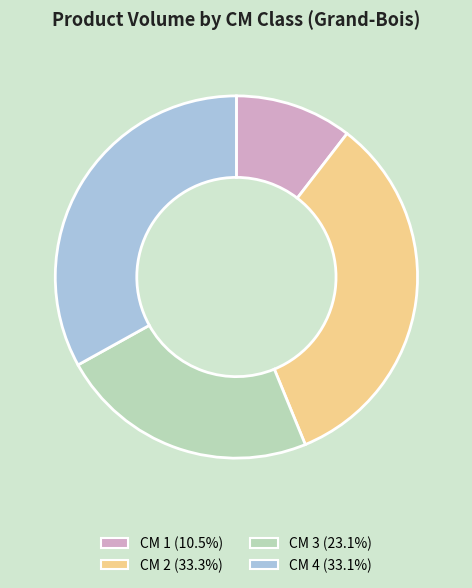

Combined, do CM 1 (10.5%) and CM 2 (33.3%) account for over 50%?

No